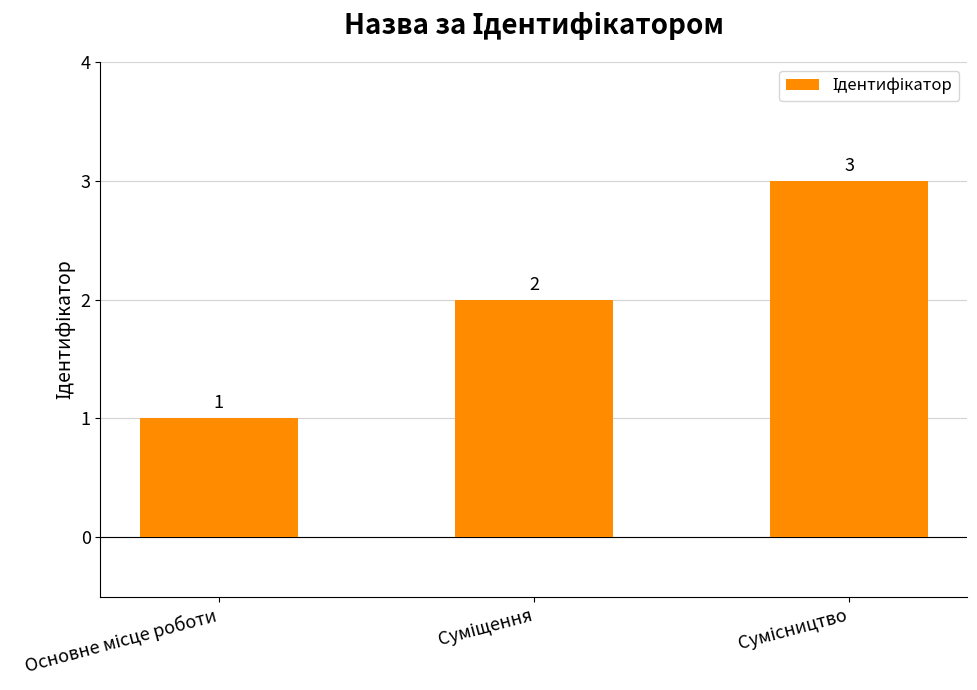

What is the value of the 1st bar from the left?

1